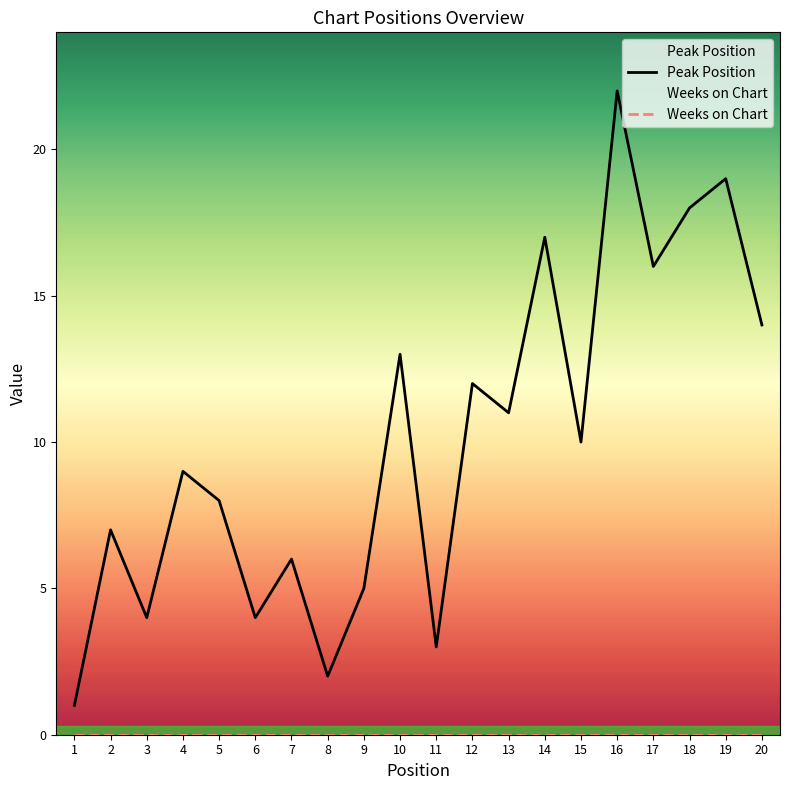

At which label is the value closest to 11?

13